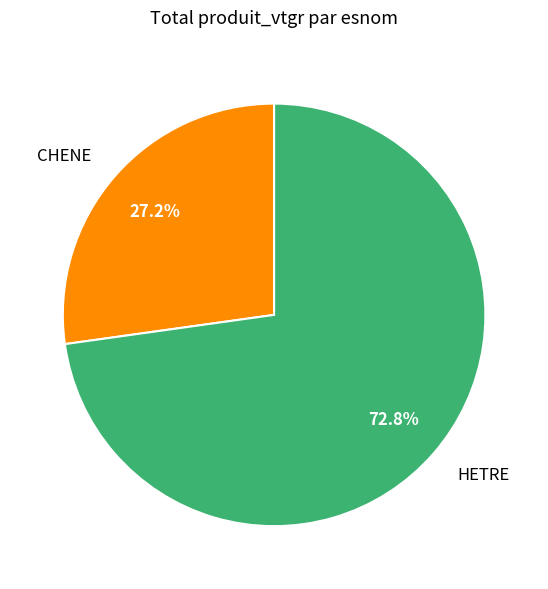

Is the sum of CHENE and HETRE greater than half?

Yes